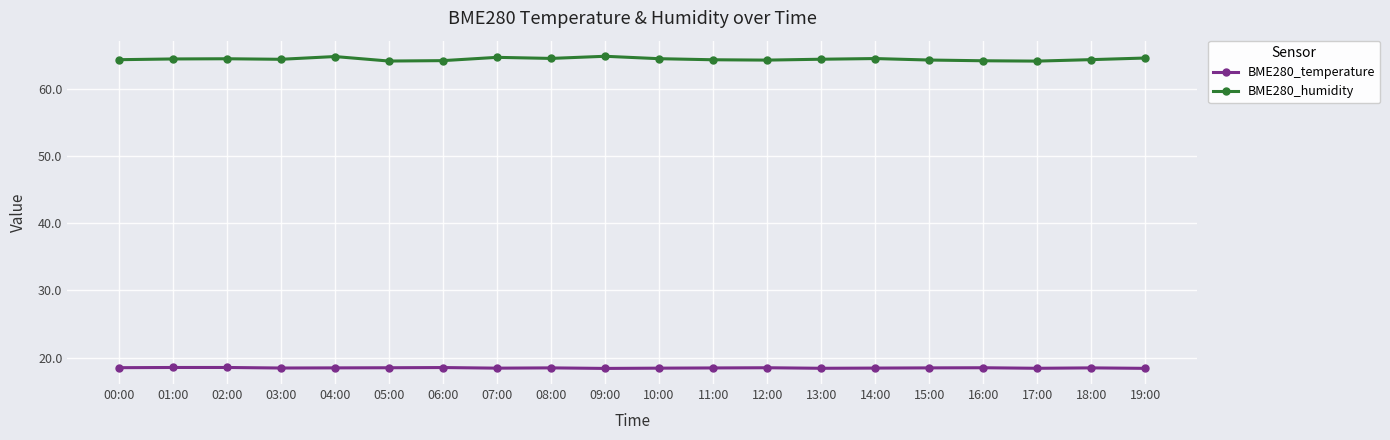

True or false: BME280_temperature has more than 2 interior local peaks.

True